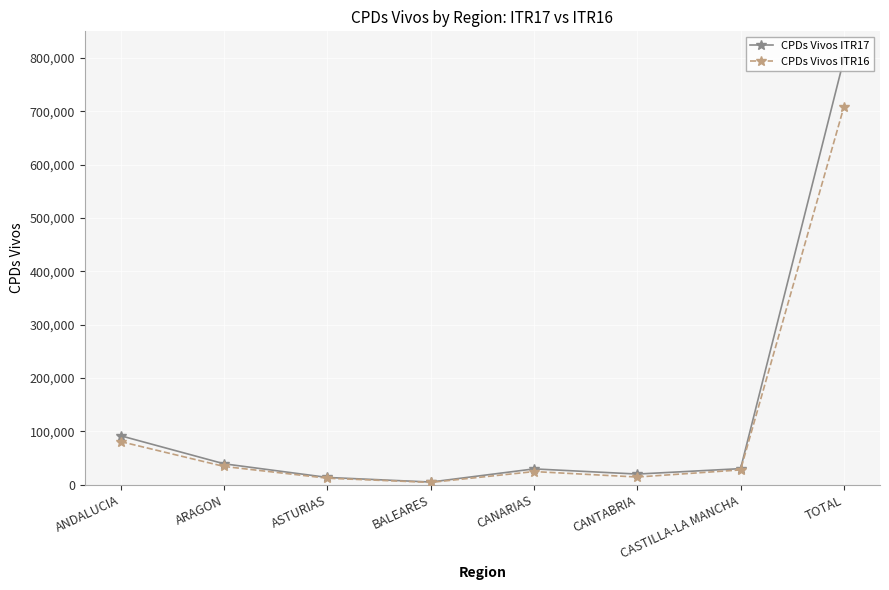

Is this an area chart (filled region under the line)?

No